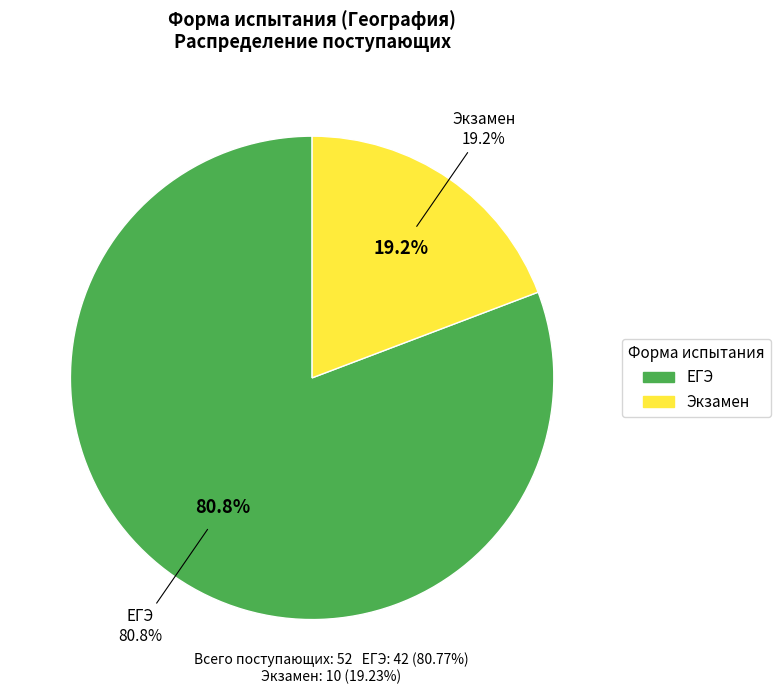

Does ЕГЭ represent more than half of the total?

Yes